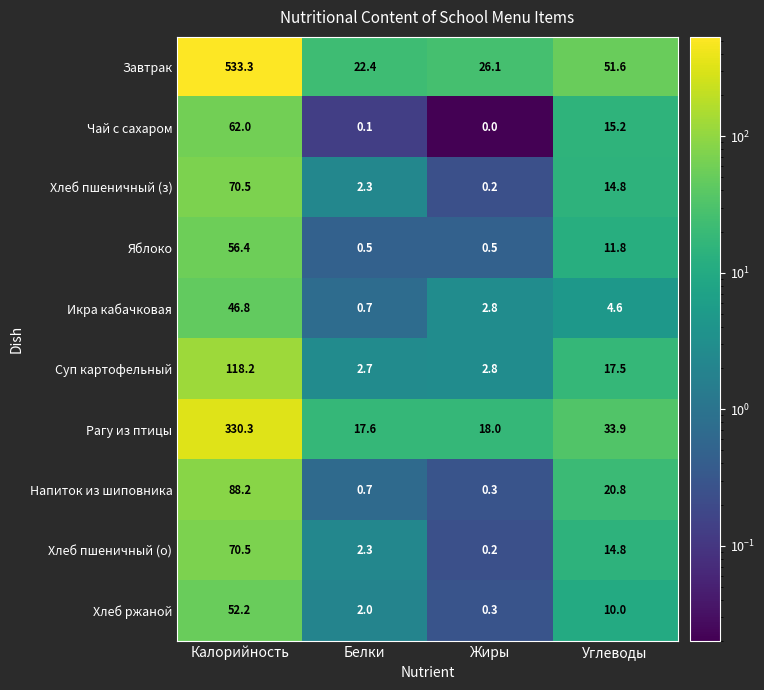

Which label corresponds to the largest value in the chart?

Калорийность